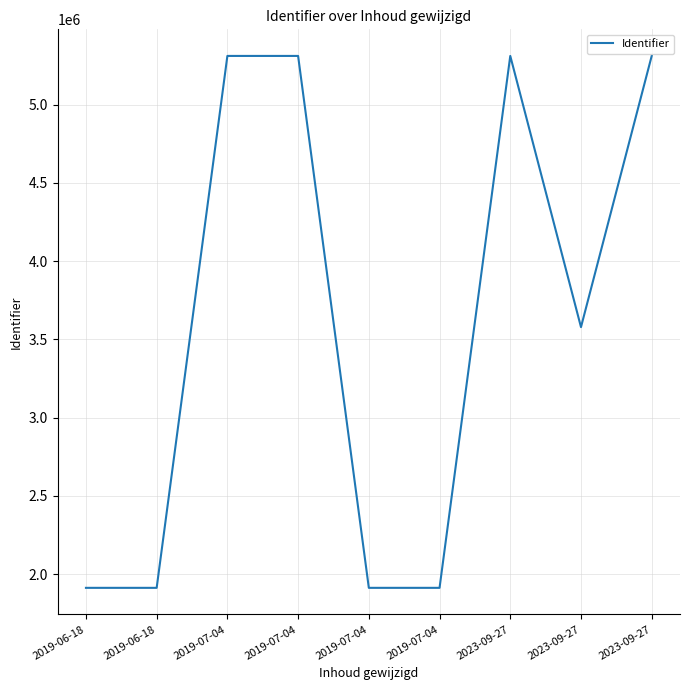

Does the chart display data point markers on the line(s)?

No